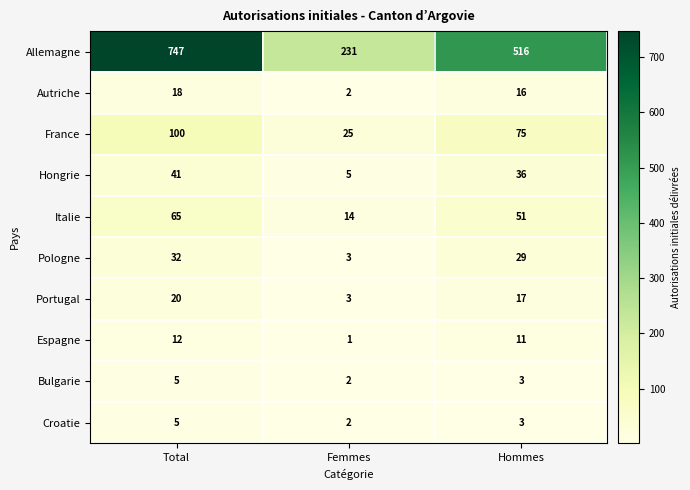

Reading left to right, what are all the values shown in this chart?

Allemagne: Total=747	Femmes=231	Hommes=516
Autriche: Total=18	Femmes=2	Hommes=16
France: Total=100	Femmes=25	Hommes=75
Hongrie: Total=41	Femmes=5	Hommes=36
Italie: Total=65	Femmes=14	Hommes=51
Pologne: Total=32	Femmes=3	Hommes=29
Portugal: Total=20	Femmes=3	Hommes=17
Espagne: Total=12	Femmes=1	Hommes=11
Bulgarie: Total=5	Femmes=2	Hommes=3
Croatie: Total=5	Femmes=2	Hommes=3